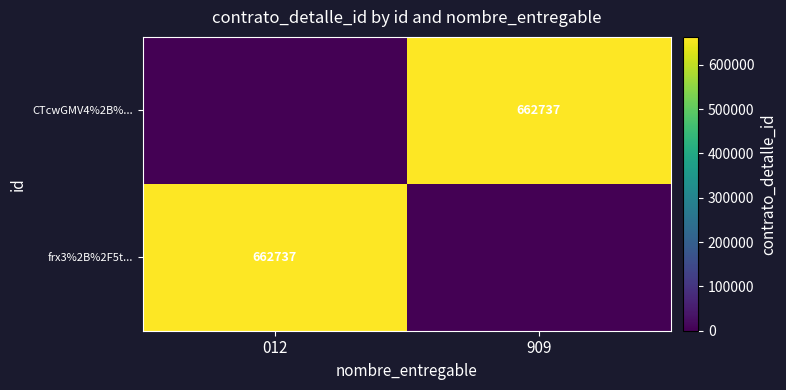

Is it true that frx3%2B%2F5t... equals 662737 at 012?

True